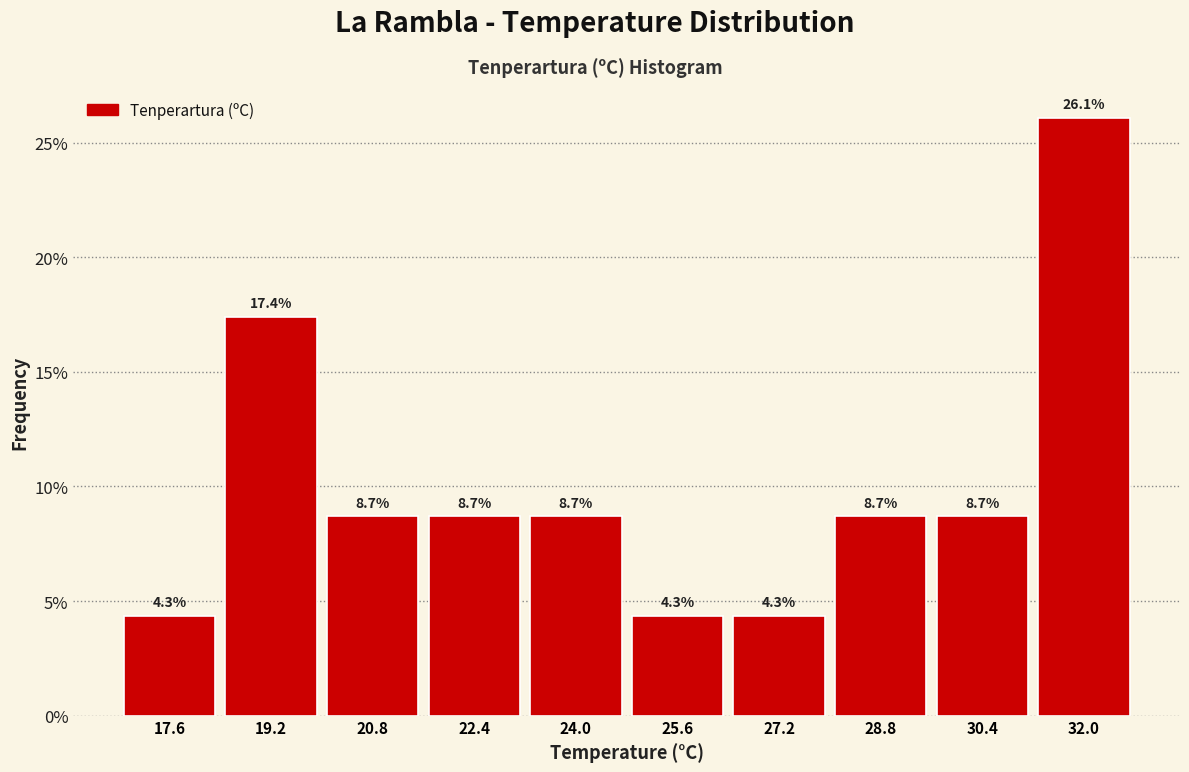

Which range on the x-axis has the tallest bar?

31.2 to 32.8